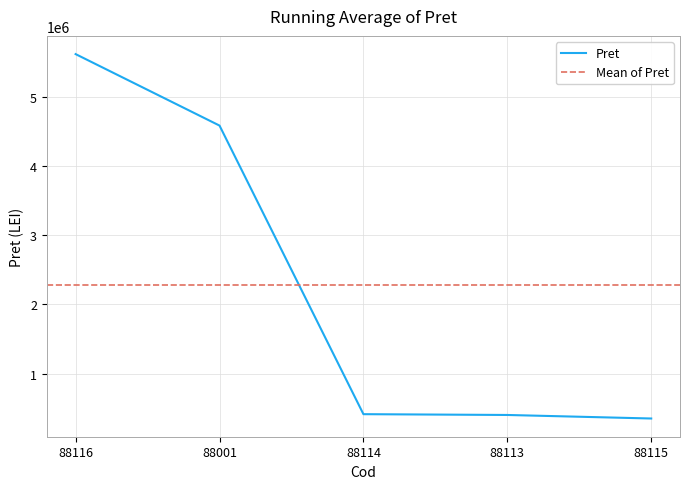

What is the change in value from 88113 to 88115?

-51020